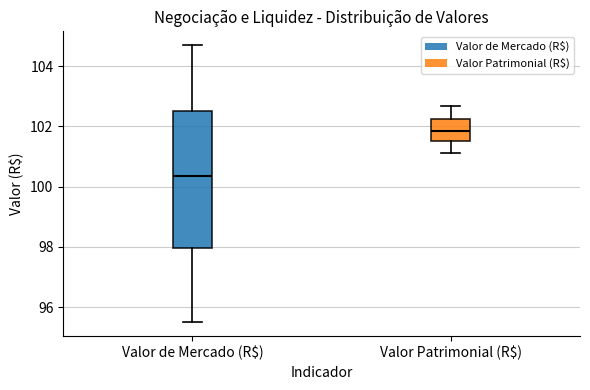

Where does the lower whisker of the box for Valor de Mercado (R$) end on the y-axis? The values are not printed on the chart, so give them approximately, as read against the axis.

95.6